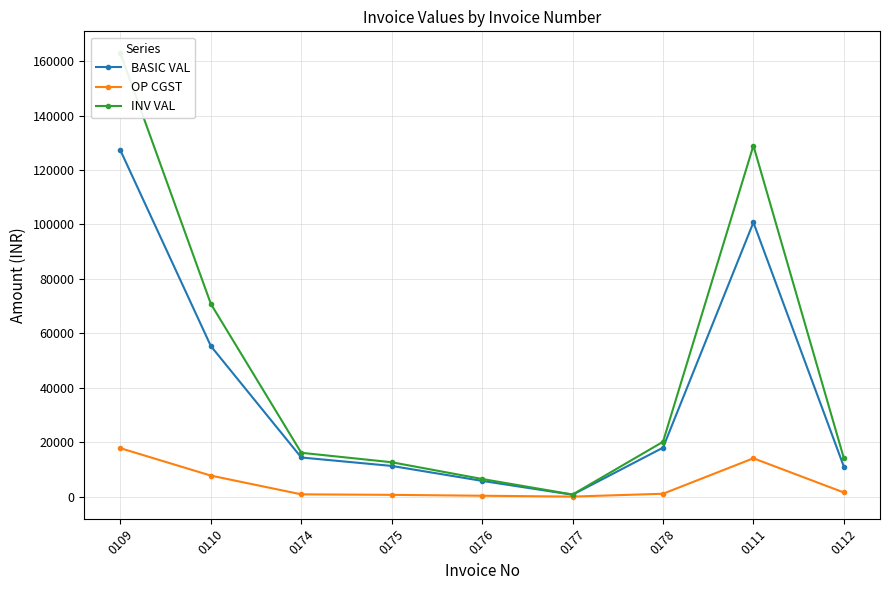

Reading left to right, list all the values displayed in this chart.

BASIC VAL: 0109=127197.4	0110=55324.0	0174=14400.0	0175=11300.0	0176=5807.2	0177=717.8	0178=18000.0	0111=100760.0	0112=11064.8
OP CGST: 0109=17807.6	0110=7745.4	0174=864.0	0175=678.0	0176=348.4	0177=43.1	0178=1080.0	0111=14106.4	0112=1549.1
INV VAL: 0109=162812.7	0110=70814.7	0174=16128.0	0175=12656.0	0176=6504.1	0177=803.9	0178=20160.0	0111=128972.8	0112=14162.9